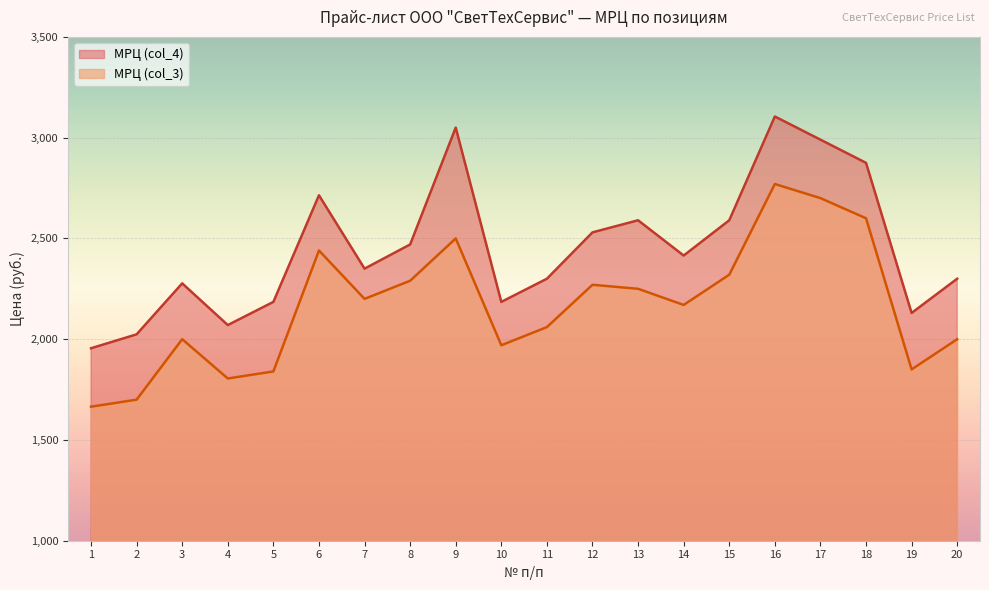

How many lines are shown in the chart?

2